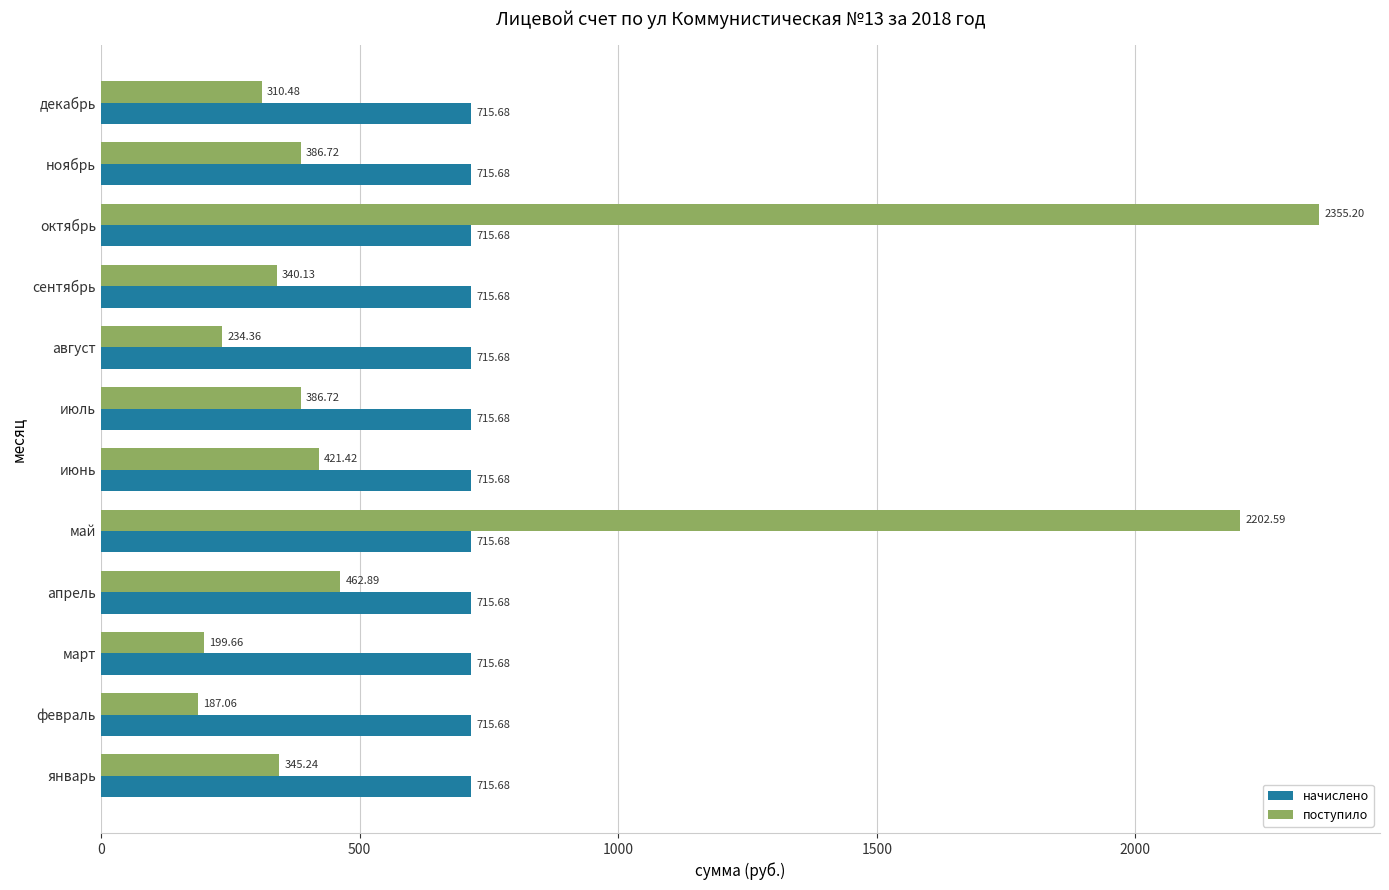

At which label does поступило reach its peak?

октябрь